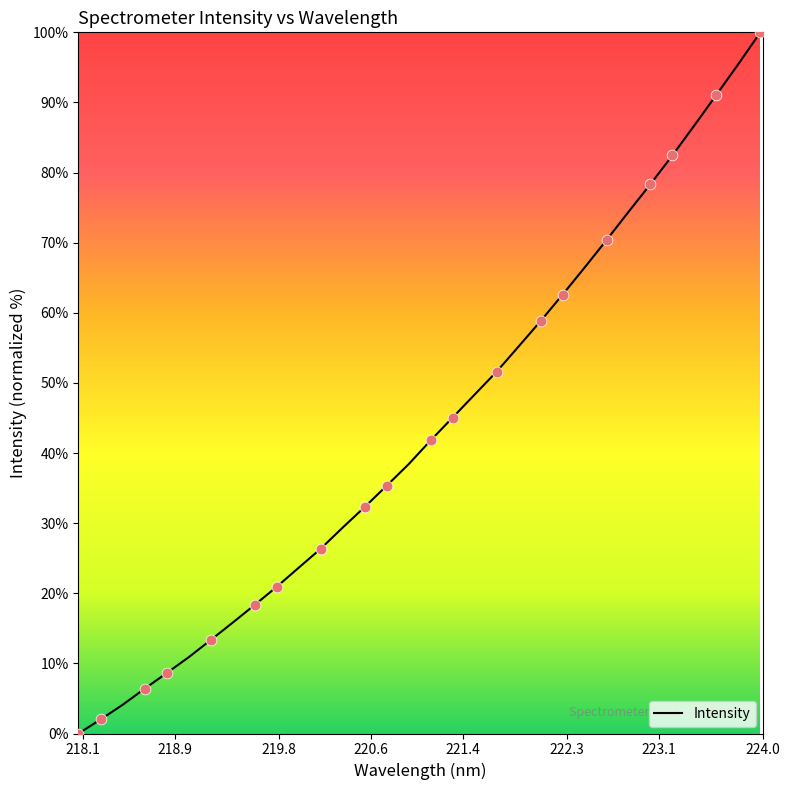

What is the greatest value displayed?

100.0